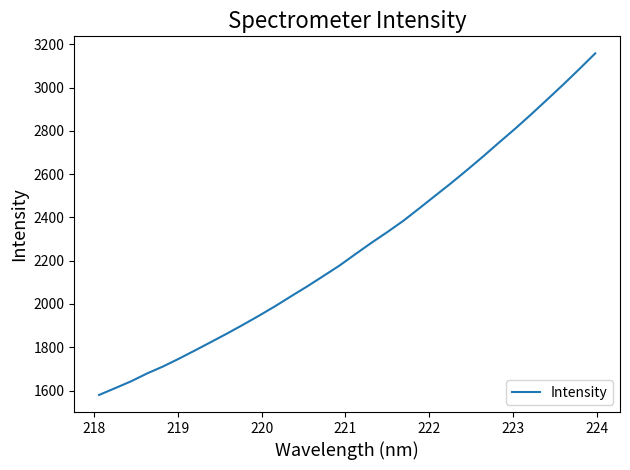

What is the difference between the maximum and minimum values?

1577.9